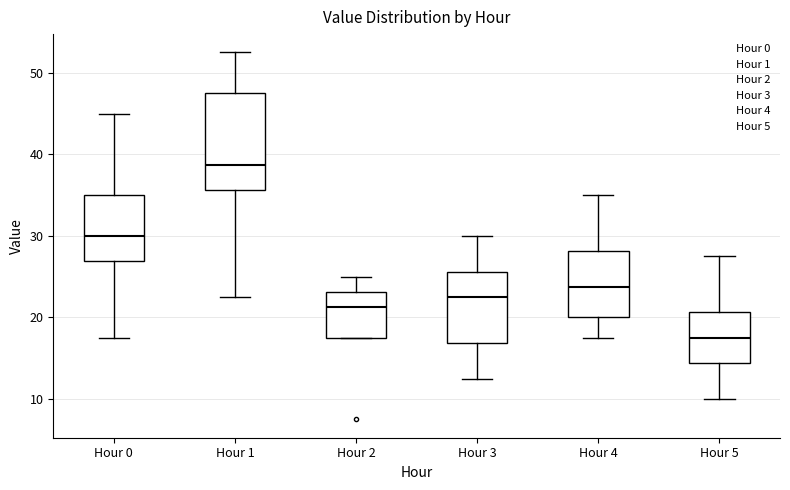

Reading left to right, read every box against the y-axis: the position of its median line, the range the box covers, and the ends of its whiskers. The values are not printed on the chart, so give them approximately, as read against the axis.

Hour 0: median 30, box 27 to 35, whiskers 18 to 45
Hour 1: median 39, box 36 to 48, whiskers 23 to 53
Hour 2: median 21, box 18 to 23, whiskers 18 to 25
Hour 3: median 23, box 17 to 26, whiskers 13 to 30
Hour 4: median 24, box 20 to 28, whiskers 18 to 35
Hour 5: median 18, box 14 to 21, whiskers 10 to 28